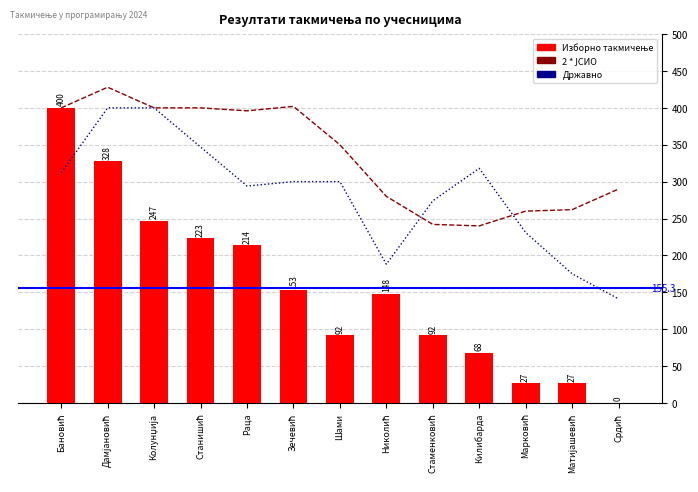

What is the difference between the maximum and minimum values in the Државно series?

259